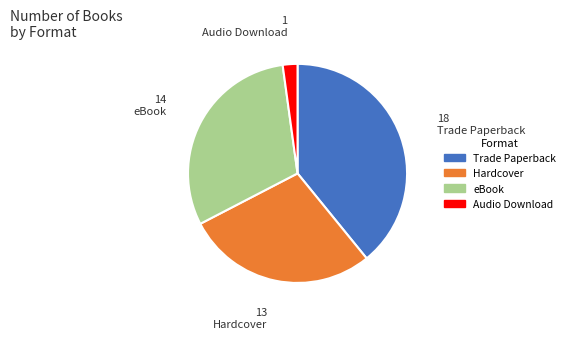

Which slice is the largest?

Trade Paperback